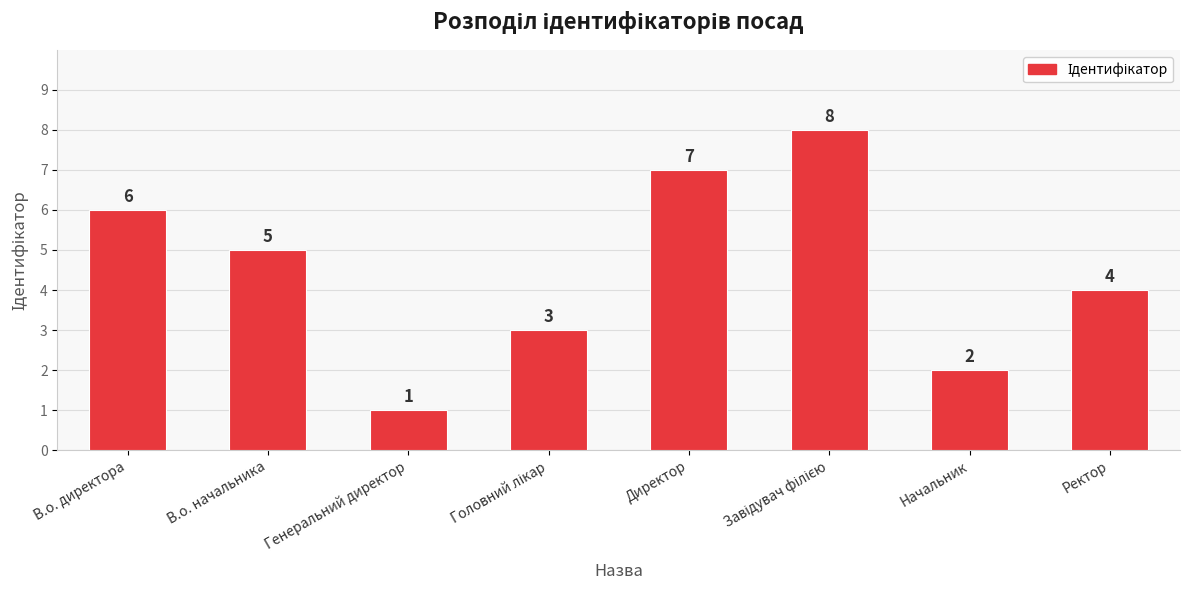

What is the sum of all values?

36